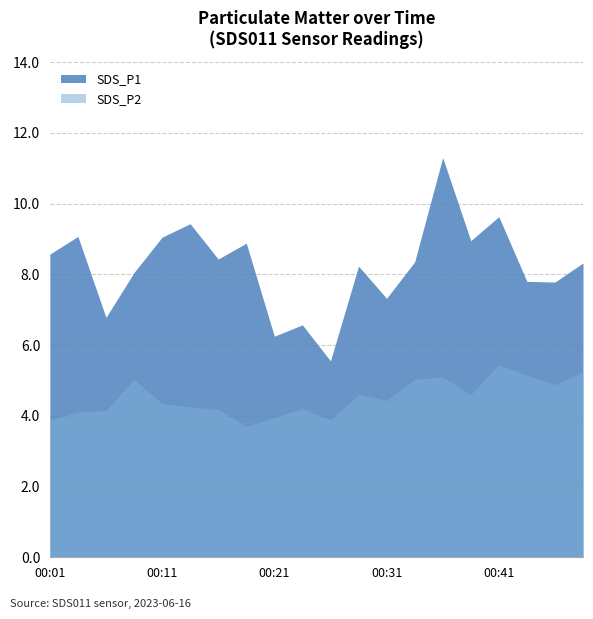

What is the sum of the SDS_P2 values at 00:14 and 00:26?

8.1